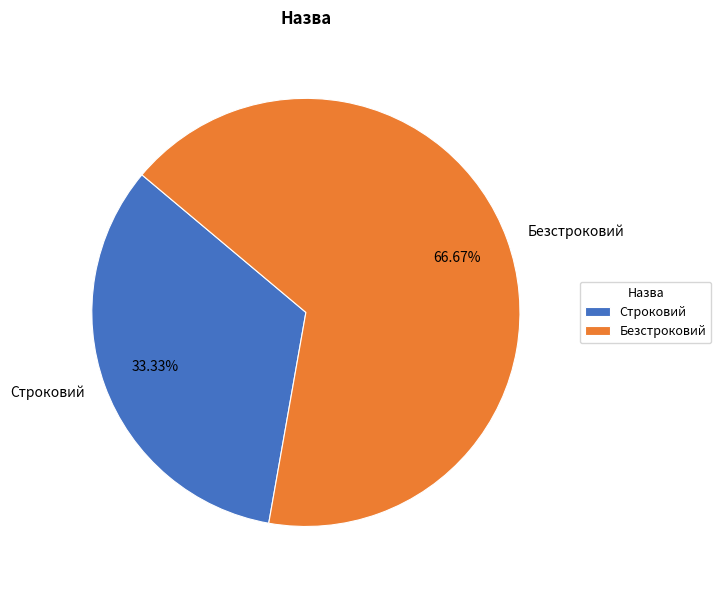

Which slice is the largest?

Безстроковий